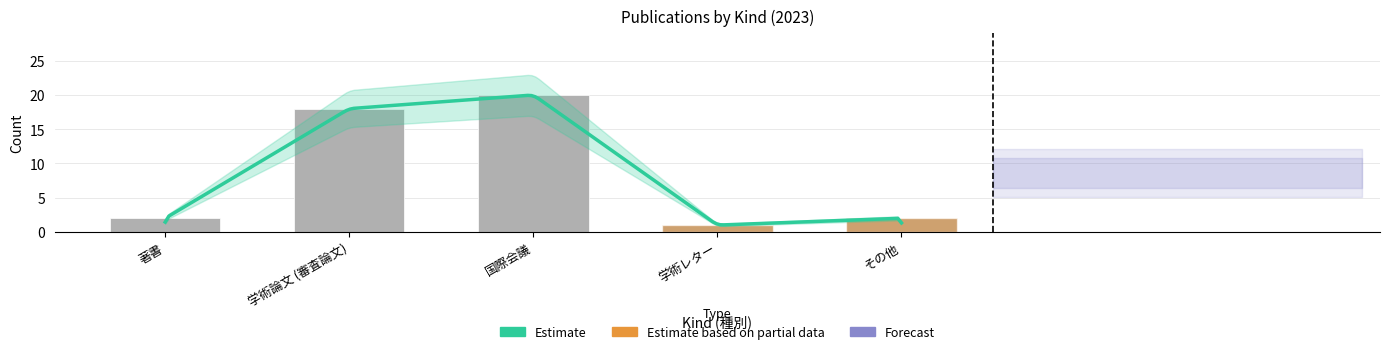

How many values in その他 are above zero?

1